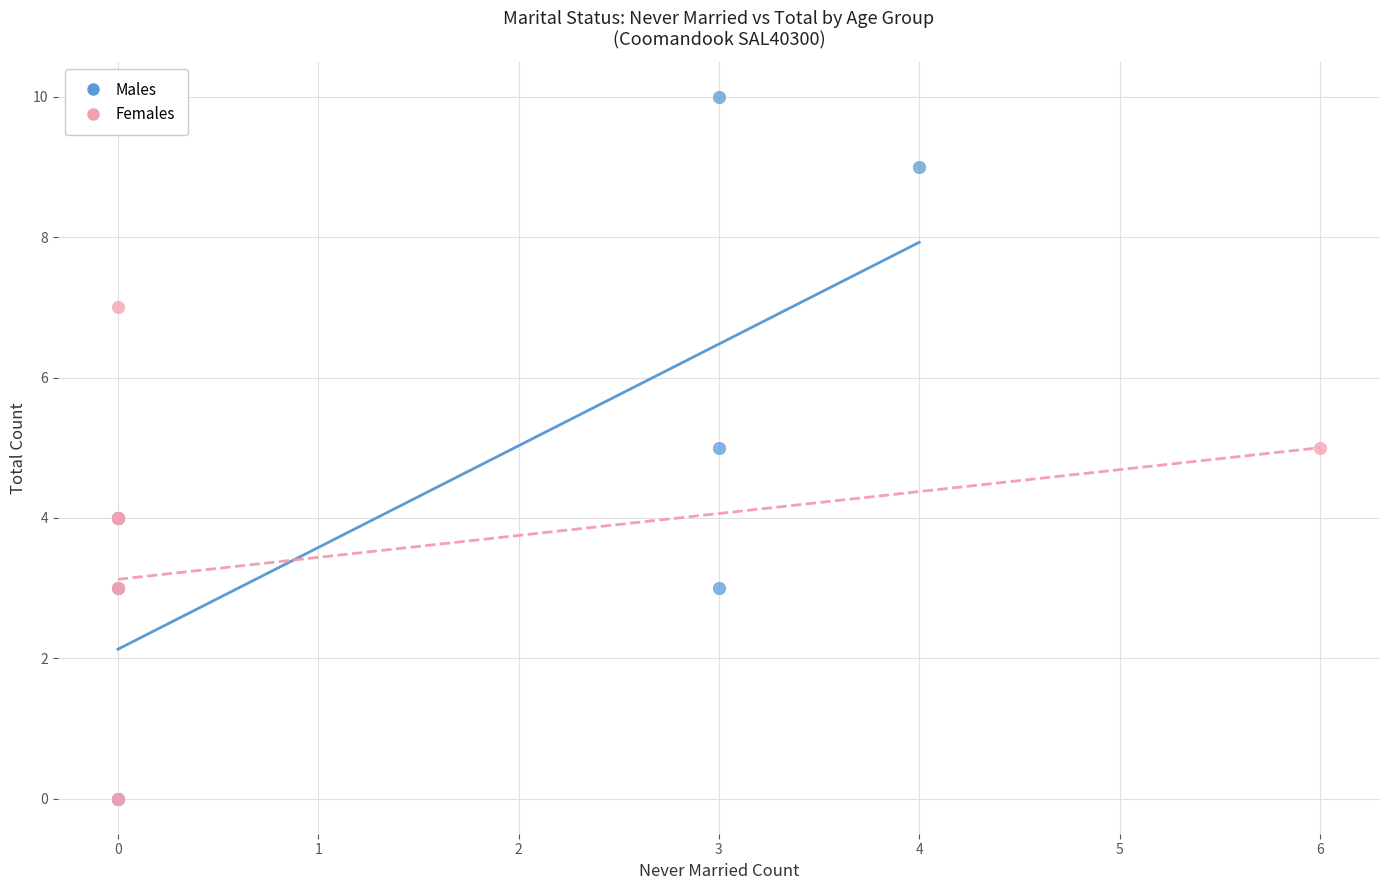

Which series has the widest spread of Y values?

Males